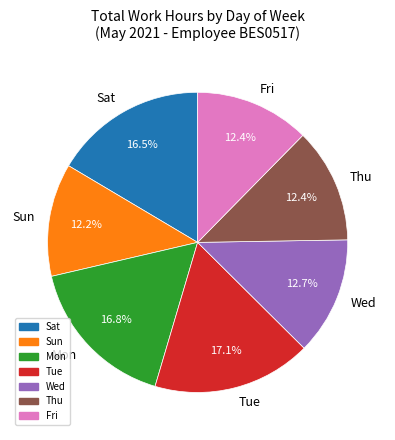

How many segments does this pie chart have?

7